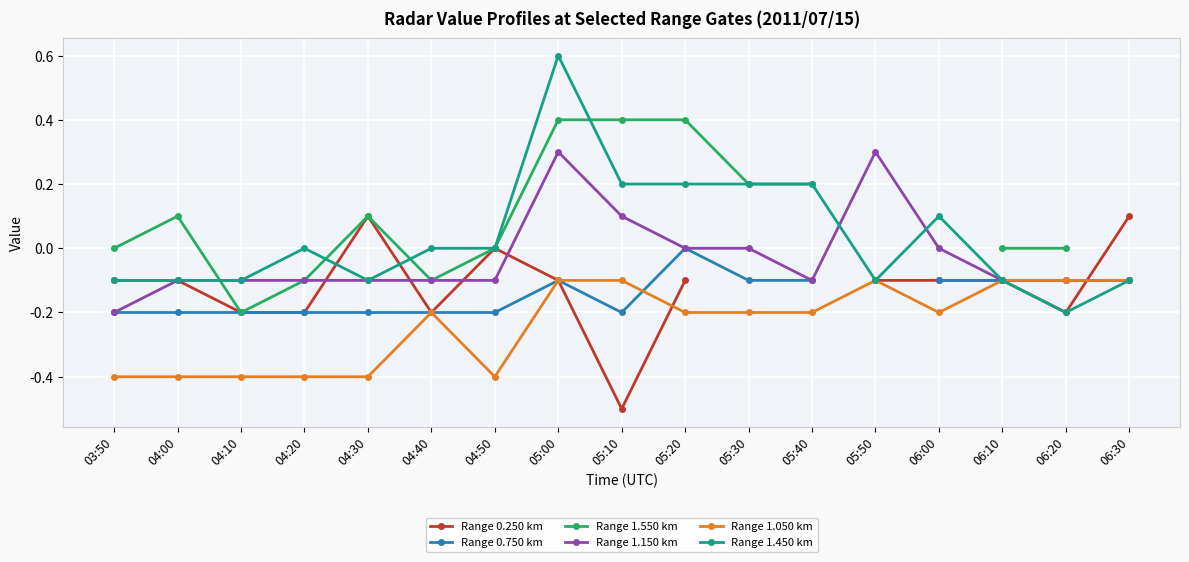

Count the number of data series in this chart.

6